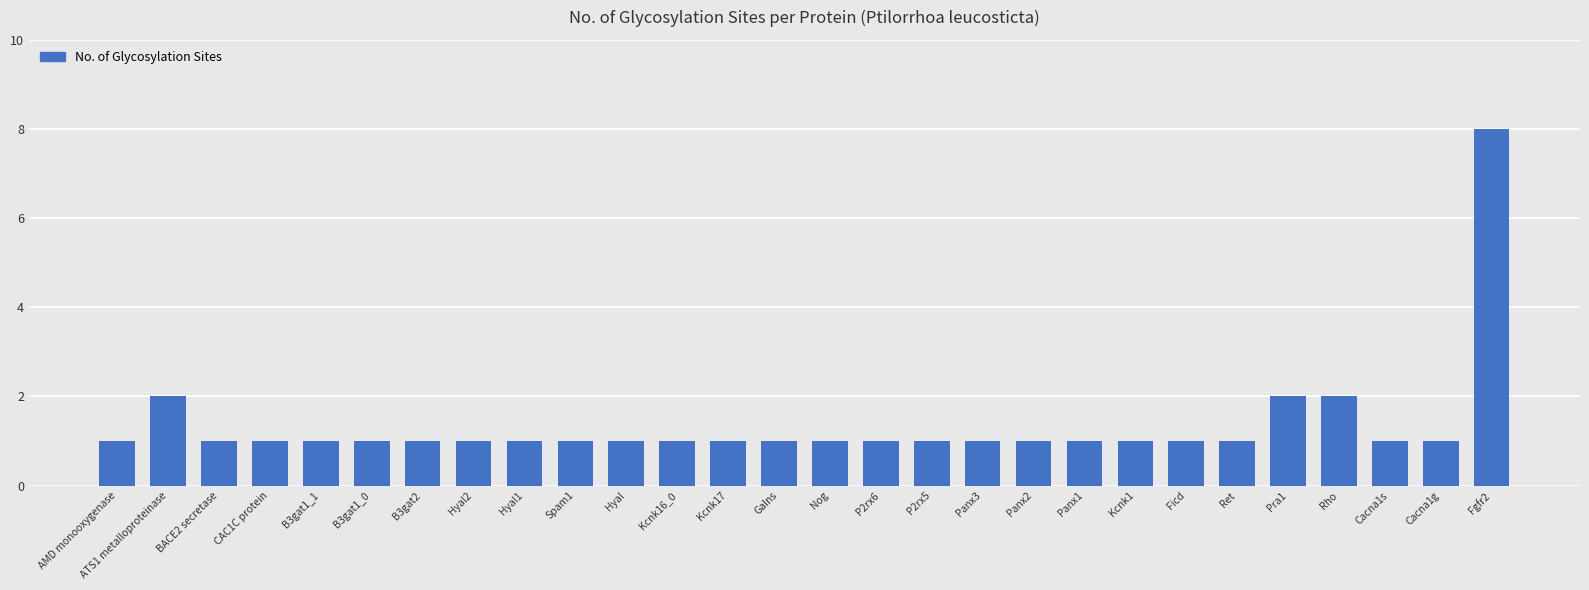

What is the label of the 27th bar from the left?

Cacna1g